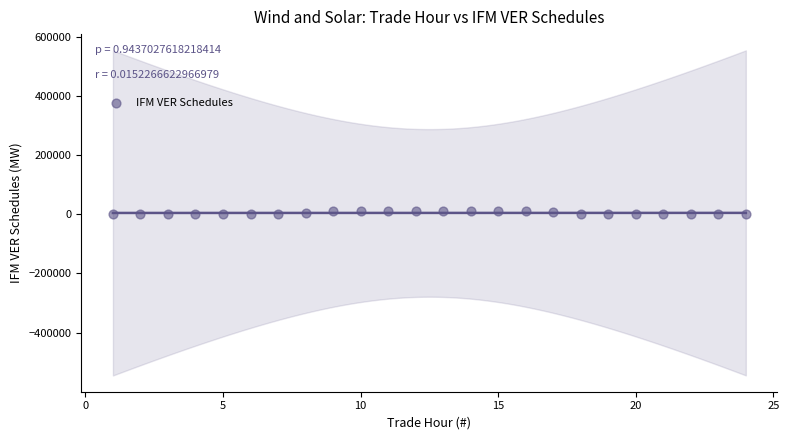

What is the range of X values (max minus min)?

23.0